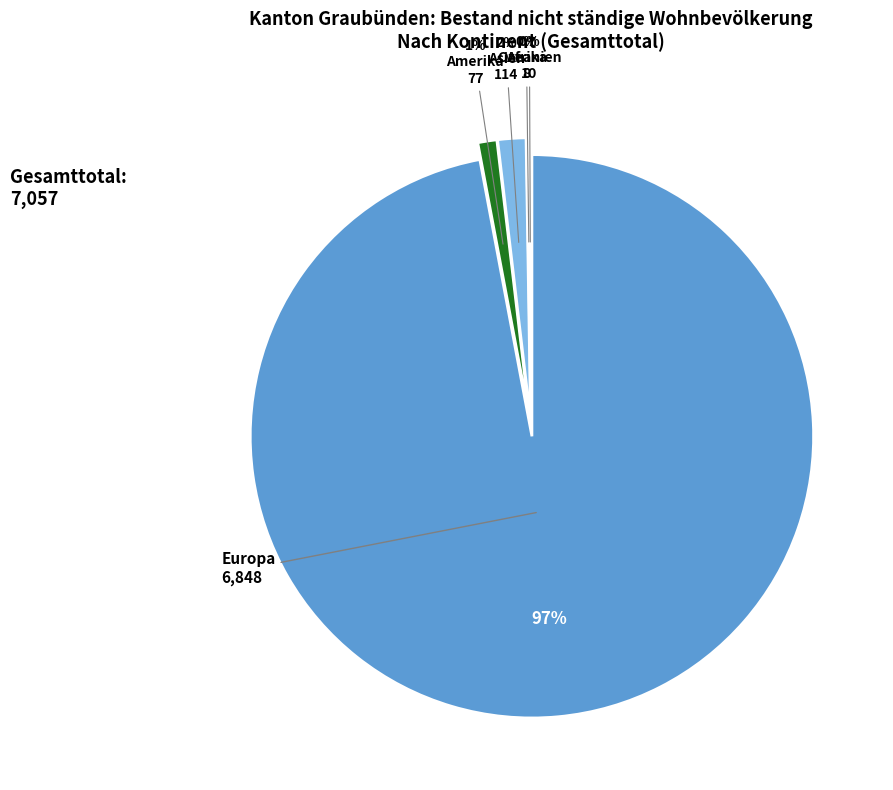

To the nearest percent, what is the average slice percentage?

20%